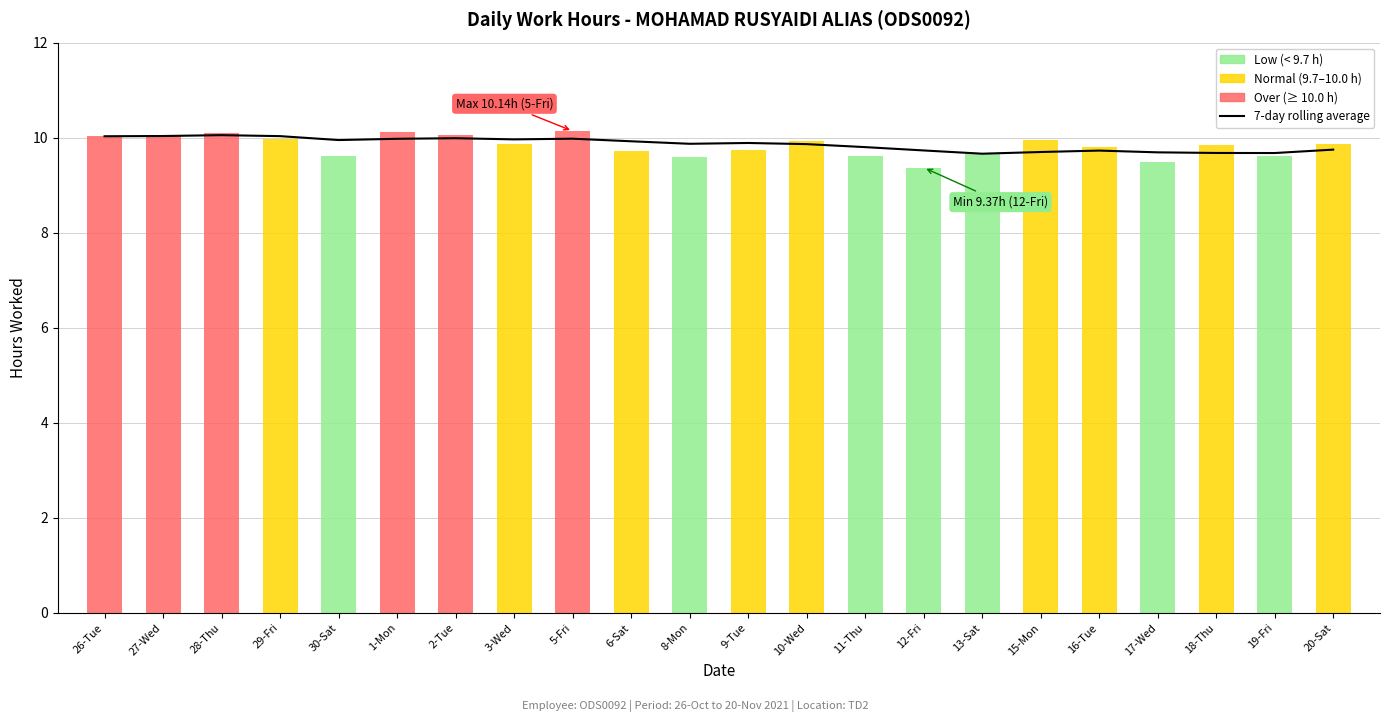

List the labels in order of value, largest first.

28-Thu, 27-Wed, 29-Fri, 26-Tue, 2-Tue, 5-Fri, 1-Mon, 3-Wed, 30-Sat, 6-Sat, 9-Tue, 8-Mon, 10-Wed, 11-Thu, 20-Sat, 12-Fri, 16-Tue, 15-Mon, 17-Wed, 18-Thu, 19-Fri, 13-Sat